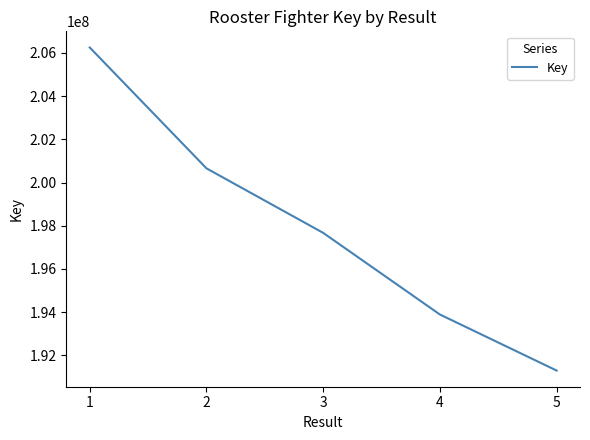

True or false: the data has more than 1 interior local peaks.

False